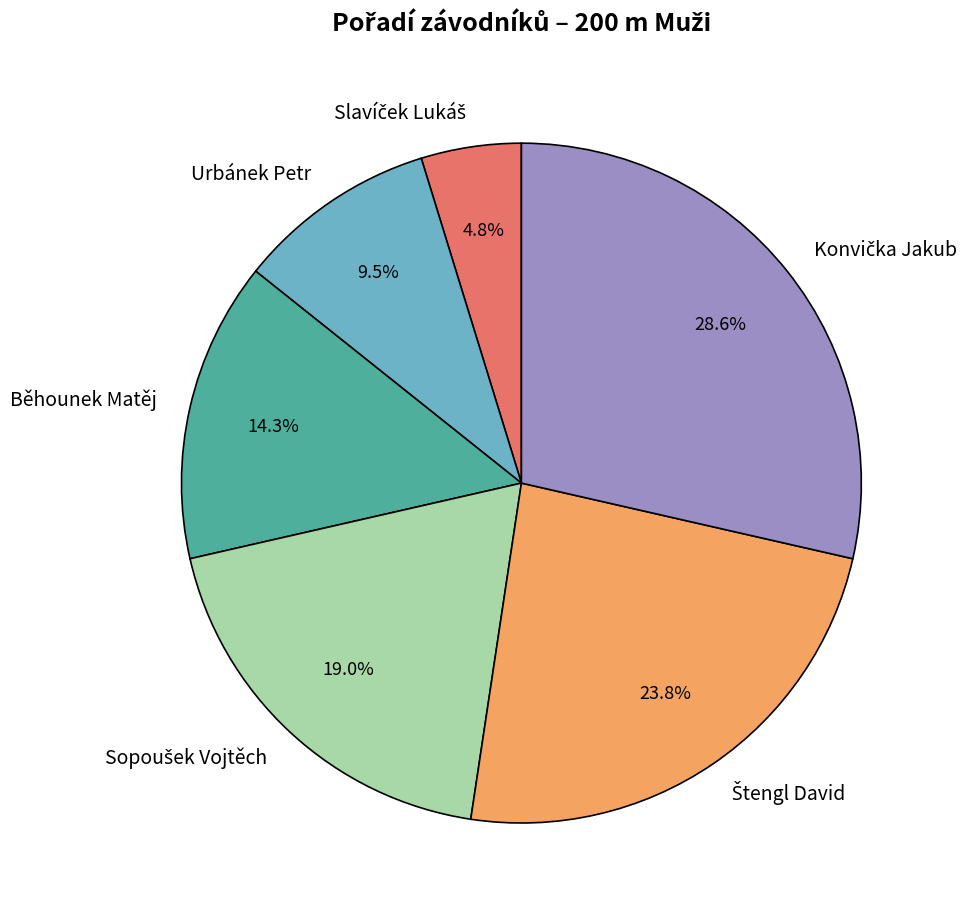

Does any single category account for the majority?

No